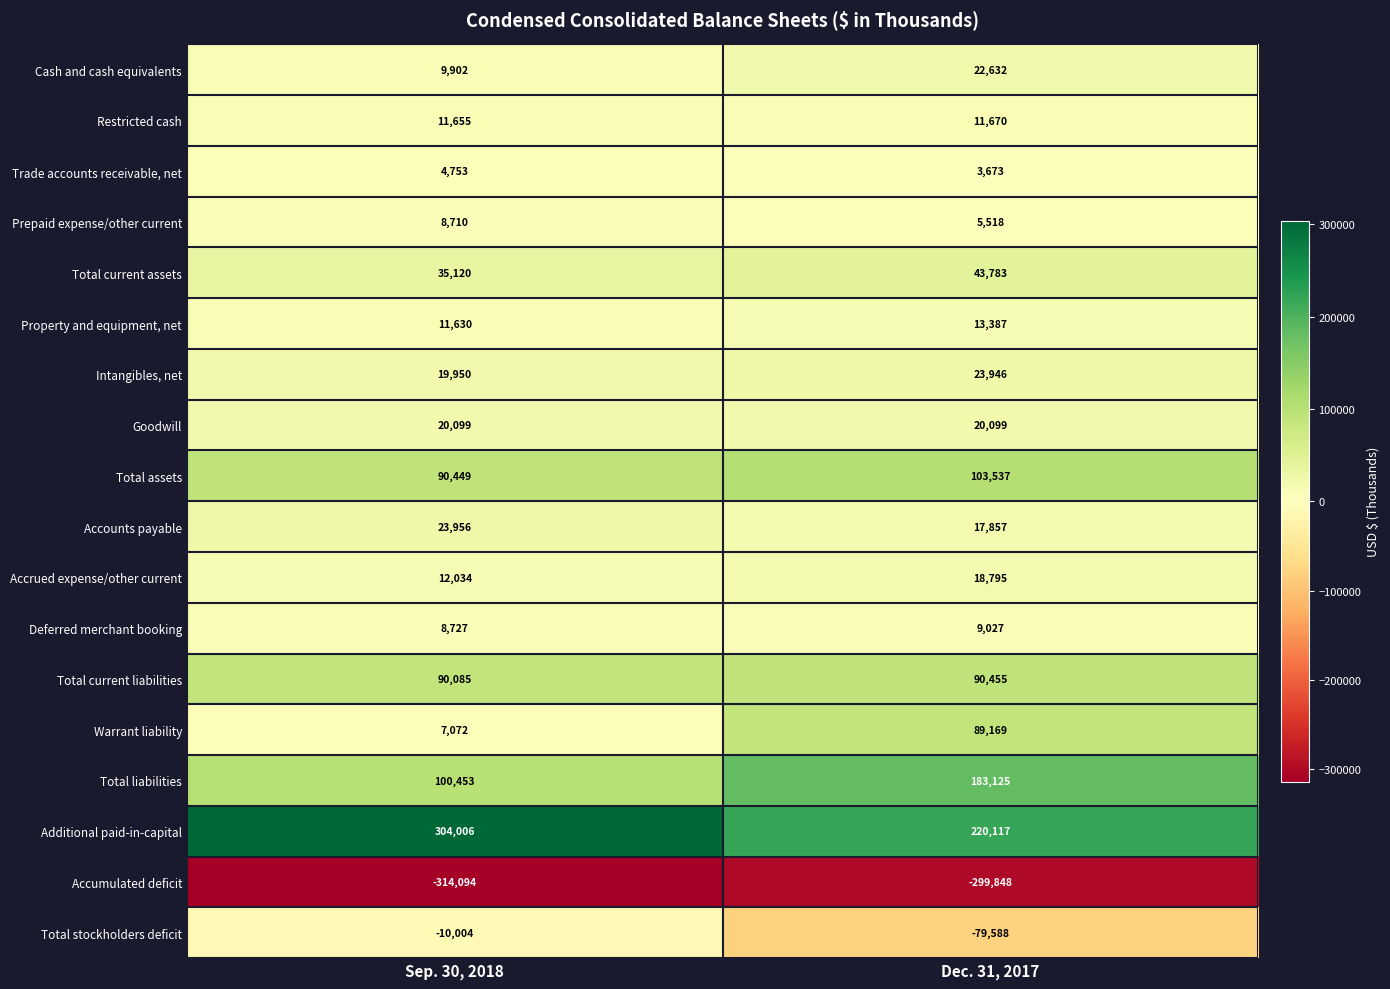

Which series has the largest total across all categories?

Additional paid-in-capital